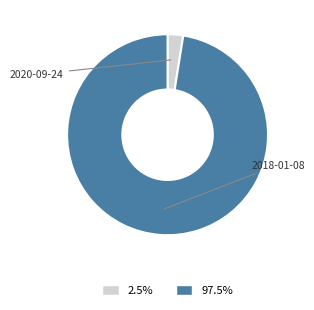

What is the largest slice in the pie chart?

2018-01-08